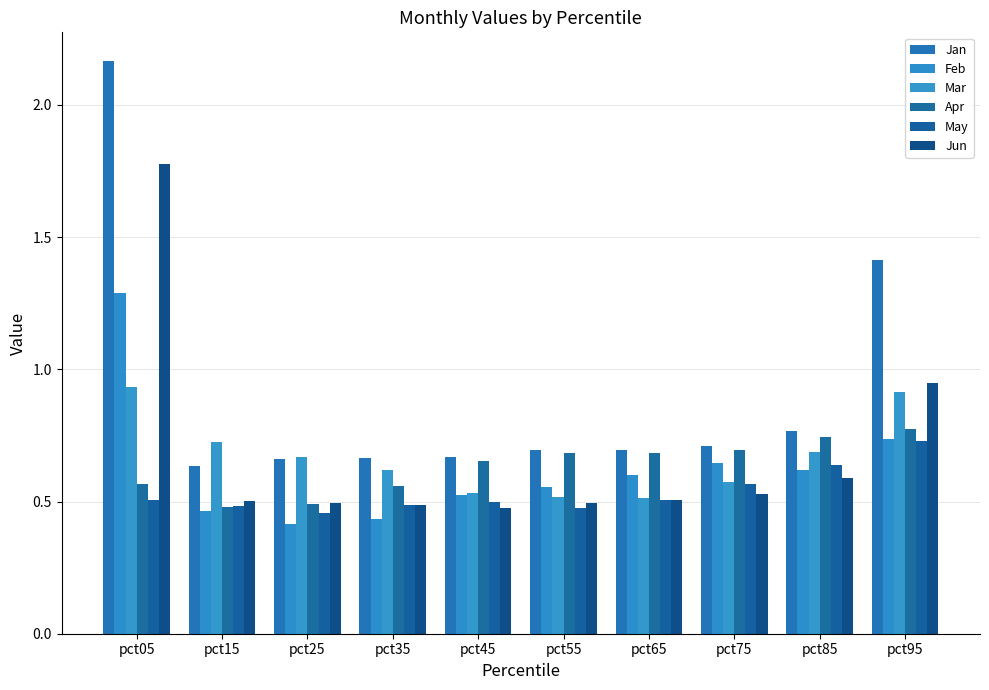

How many series are shown in this chart?

6